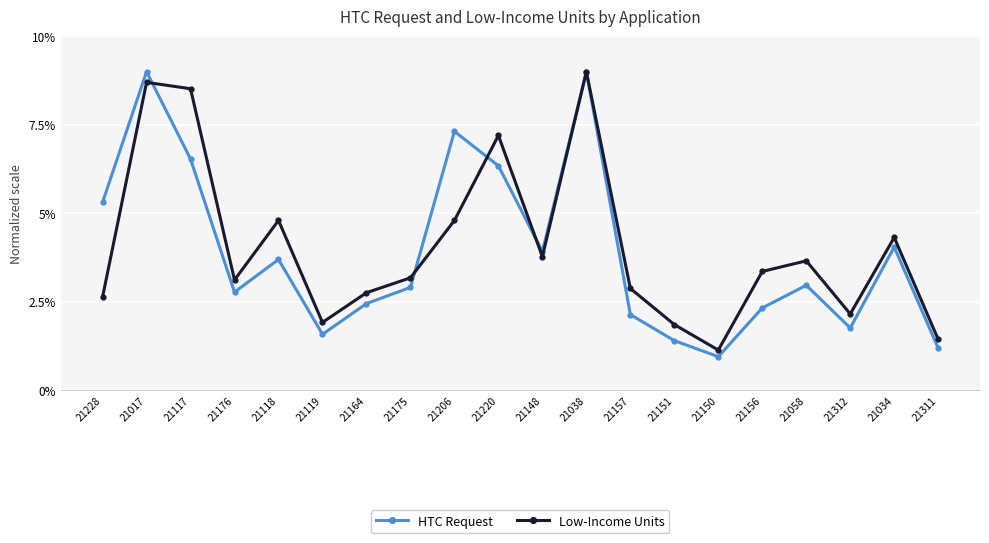

Does the chart have visible grid lines?

Yes